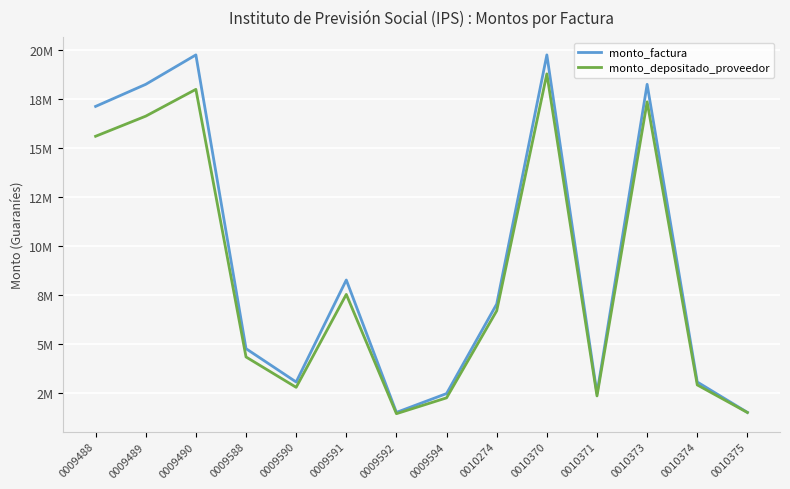

What is the difference between the maximum and minimum values in the monto_factura series?

18225000